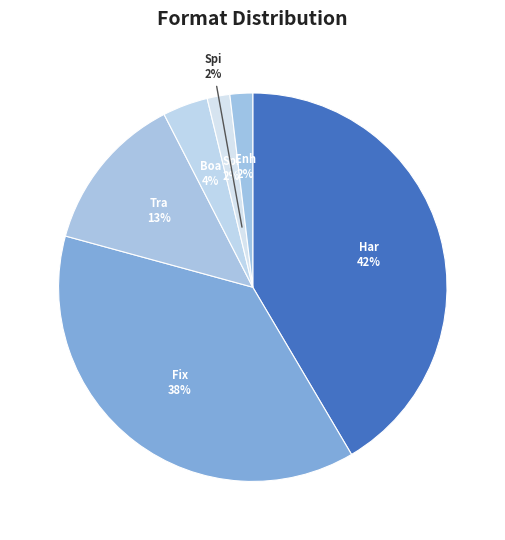

Which category has the biggest portion of the pie?

Hardcover